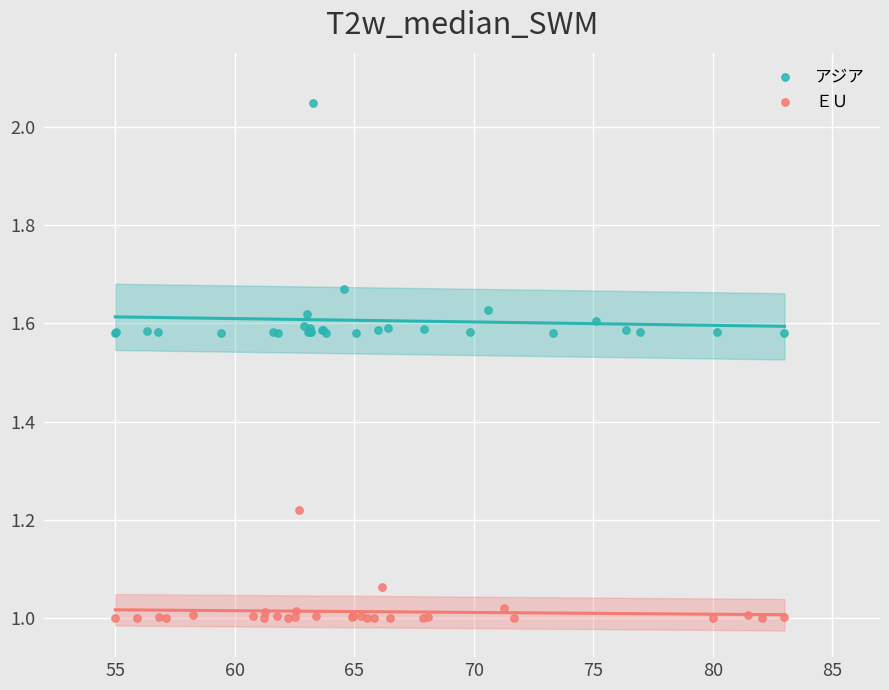

Which series reaches the minimum Y coordinate?

ＥＵ